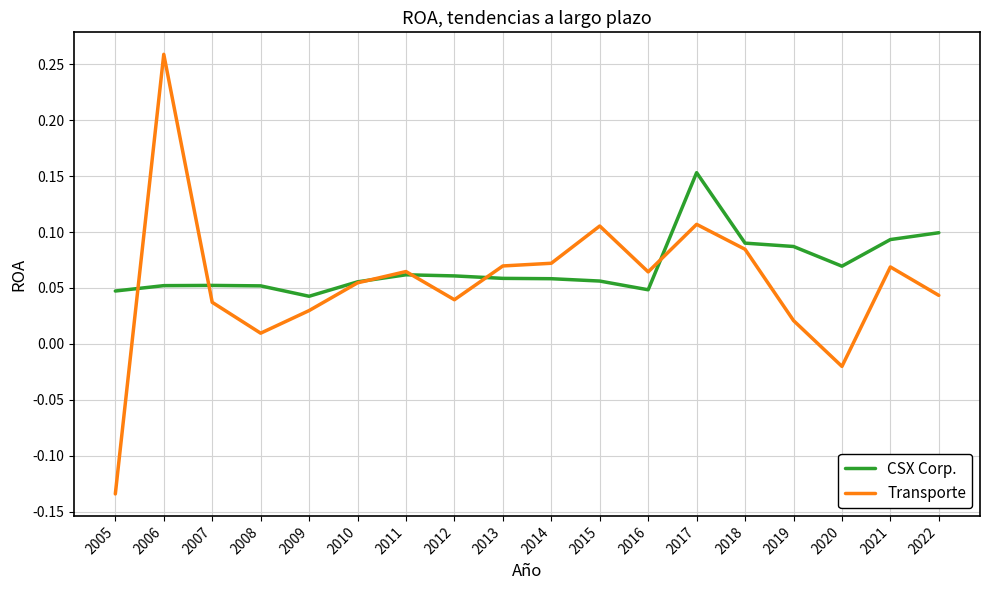

What is the difference between the maximum and minimum values in the Transporte series?

0.4